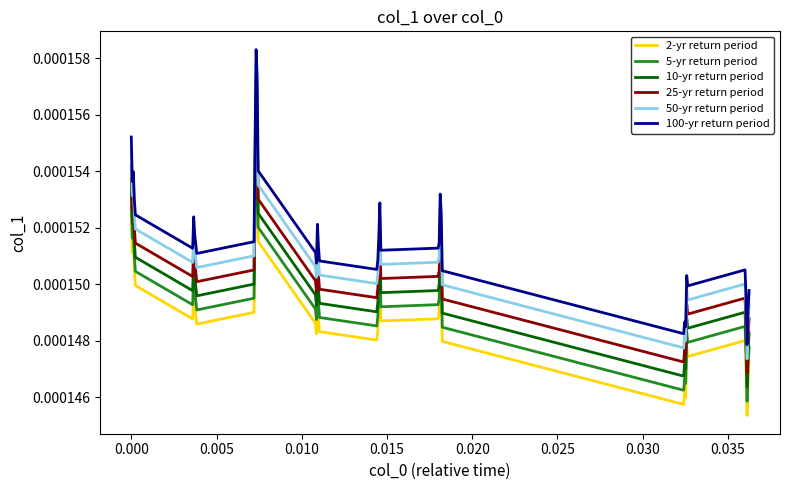

True or false: 50-yr return period and 25-yr return period cross at least once.

False